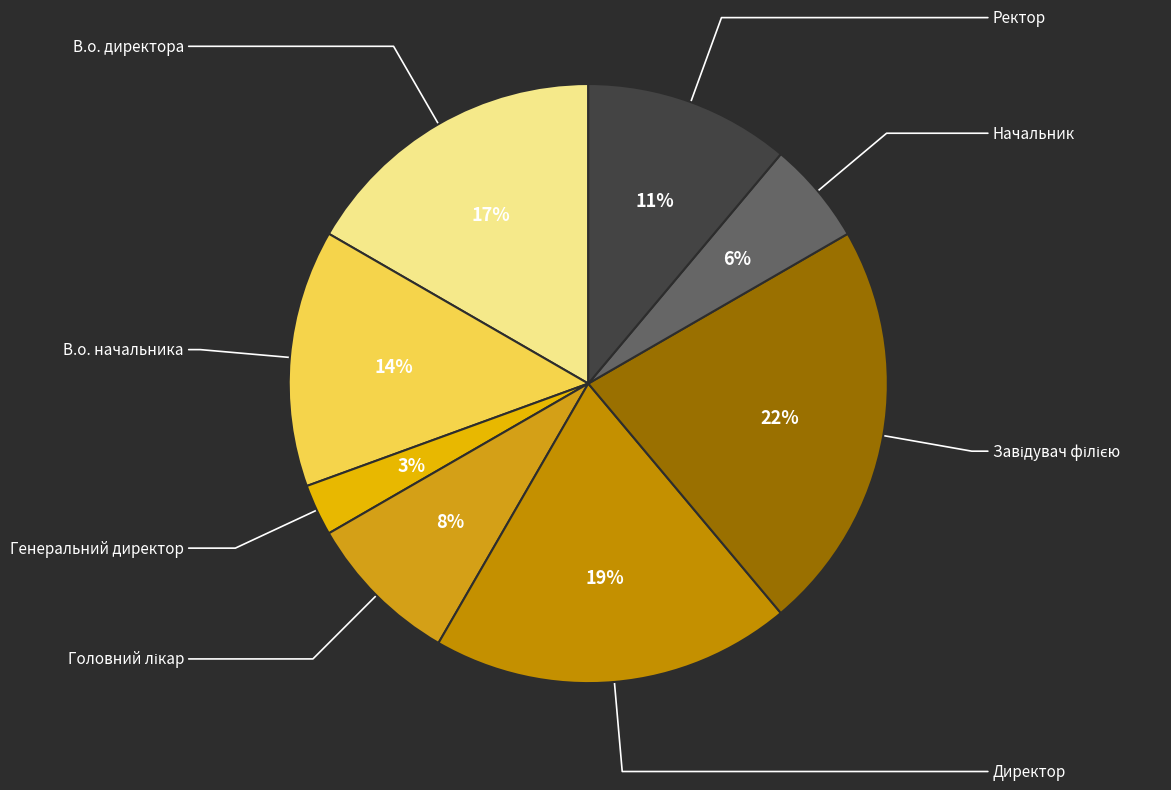

To the nearest percent, what is the difference between the В.о. директора and Ректор slice percentages?

6%